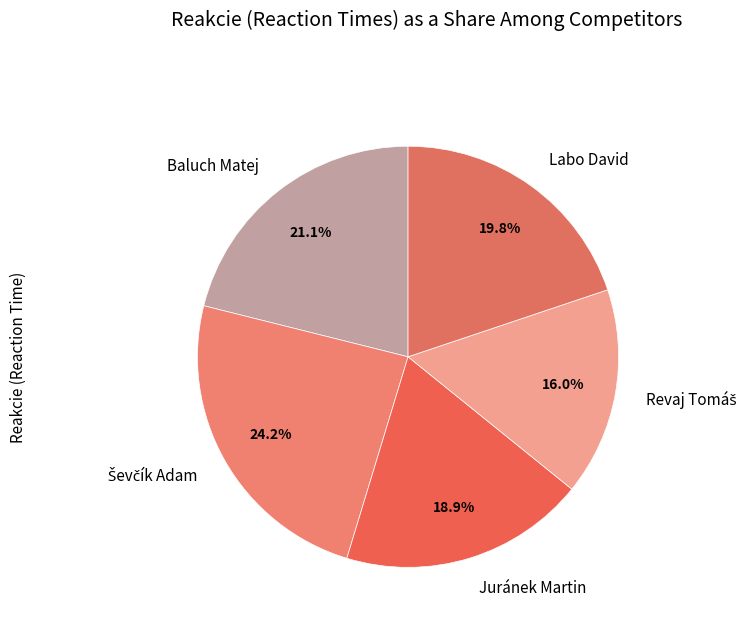

Between Juránek Martin and Baluch Matej, which is larger?

Baluch Matej